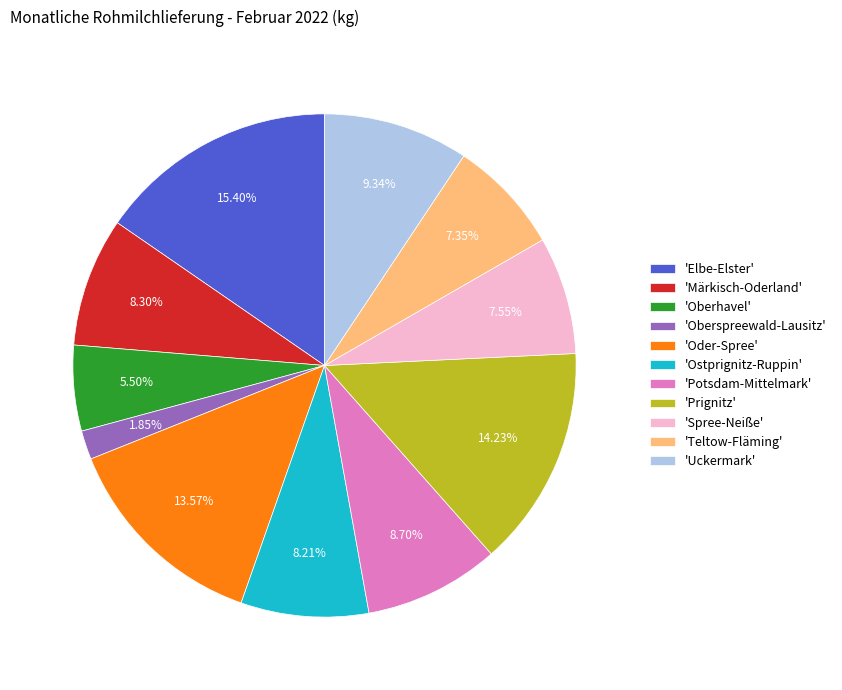

To the nearest percent, what is the difference between the largest and smallest slice percentages?

14%